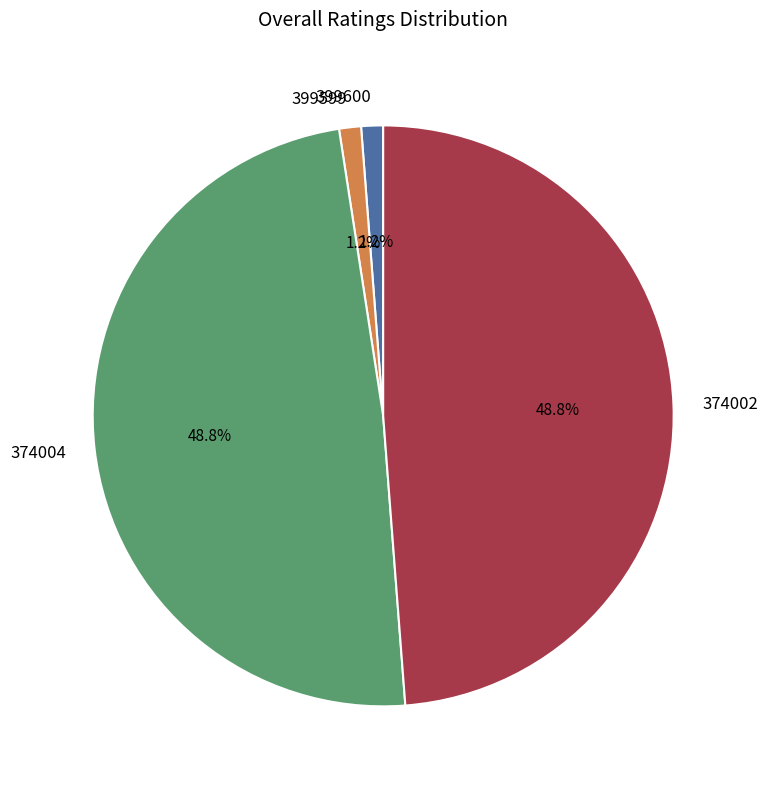

What percentage is NOT represented by 399600?

98.8%